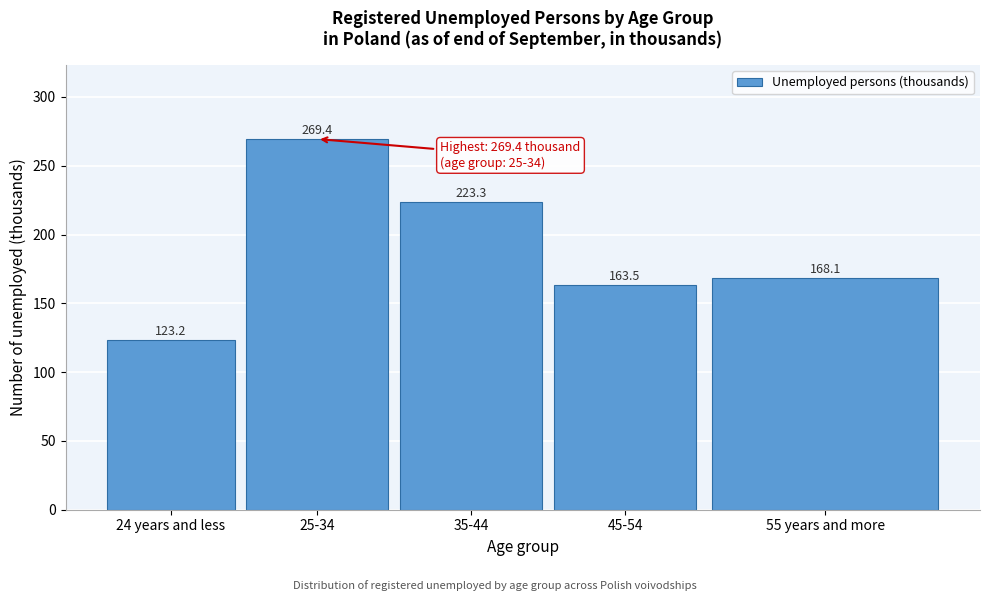

Reading right to left, list all the values displayed in this chart.

168.1	163.5	223.3	269.4	123.2